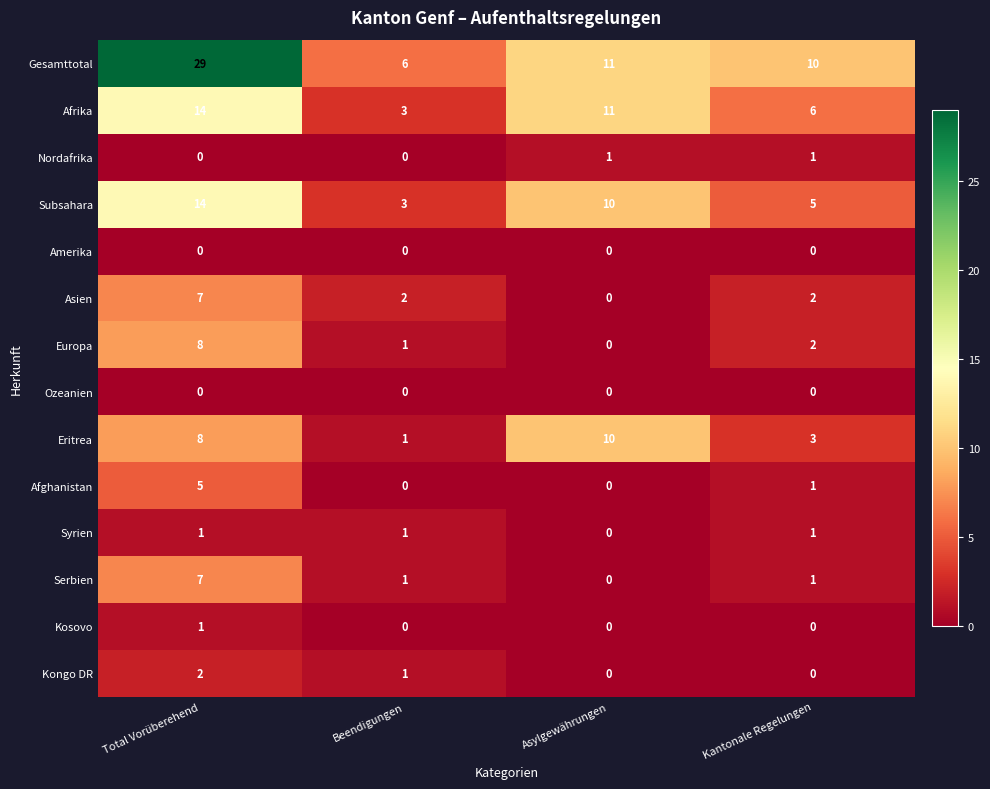

At how many categories does at least one series exceed 8?

3